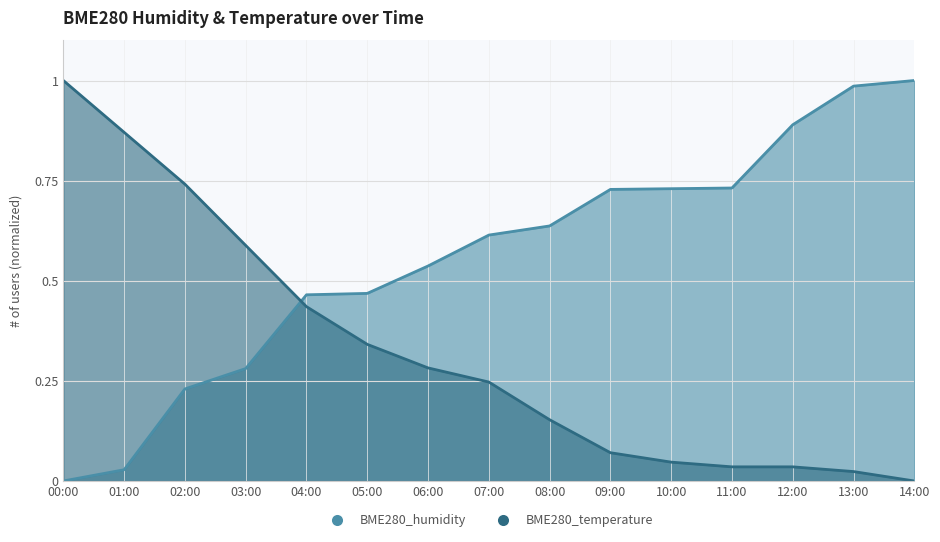

How many categories are shown in the chart?

15